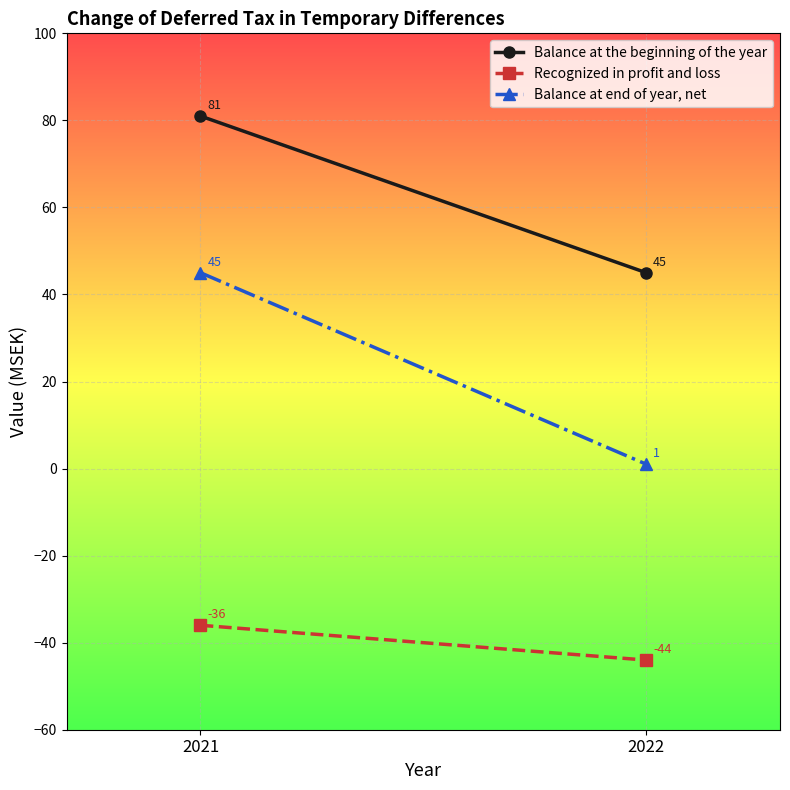

What is the smallest value displayed?

-44